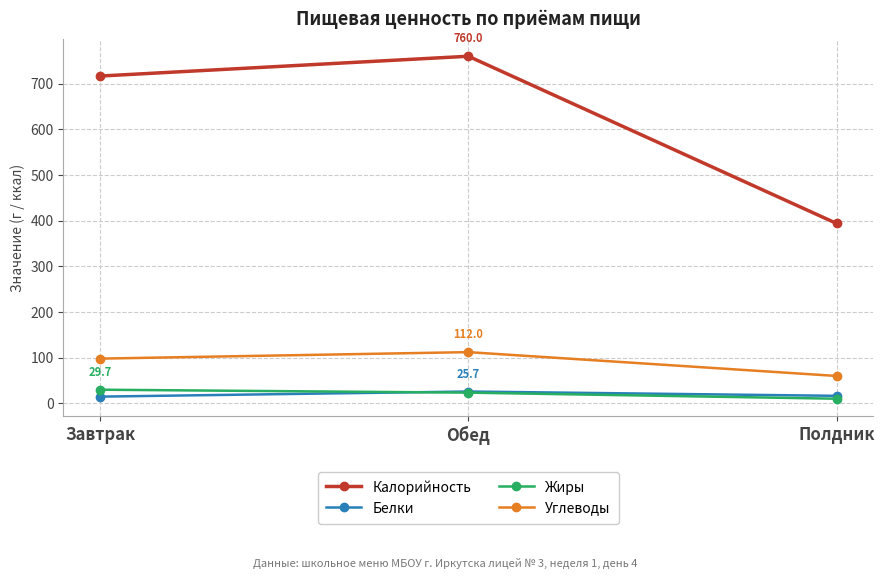

Does the chart display data point markers on the line(s)?

Yes